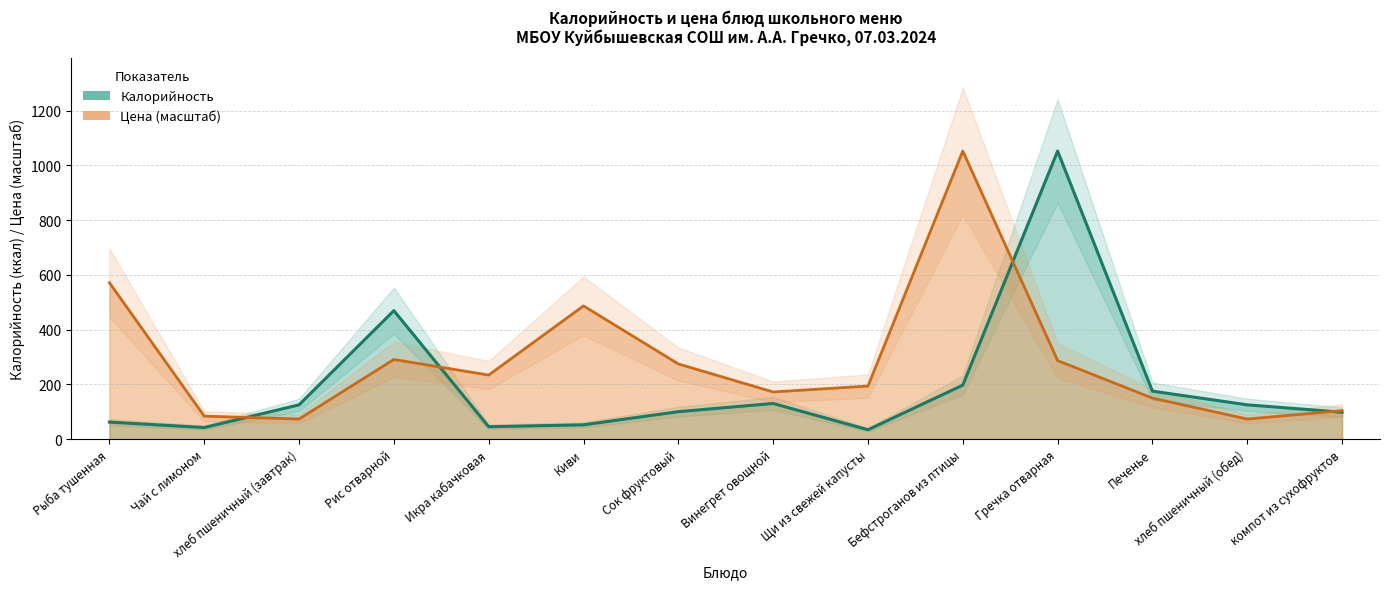

Does the chart display data point markers on the line(s)?

No